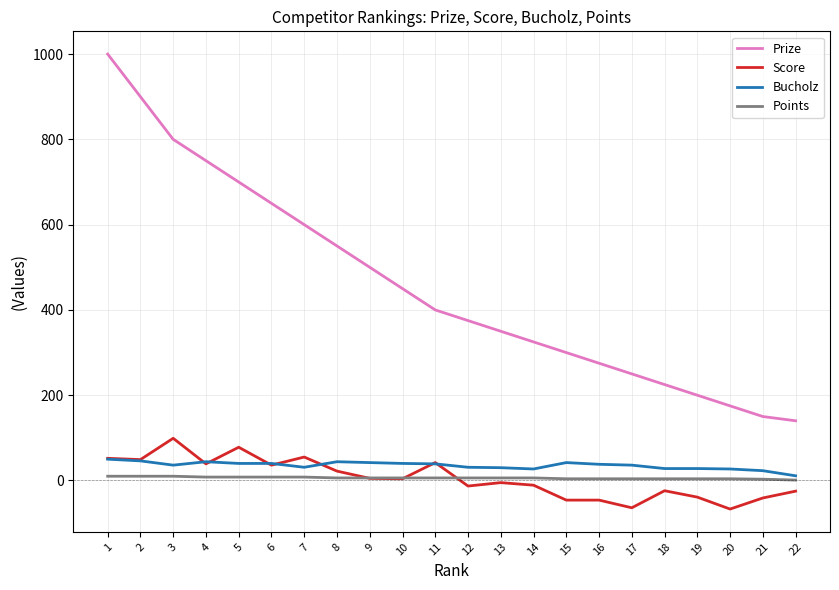

True or false: Bucholz and Points cross at least once.

False